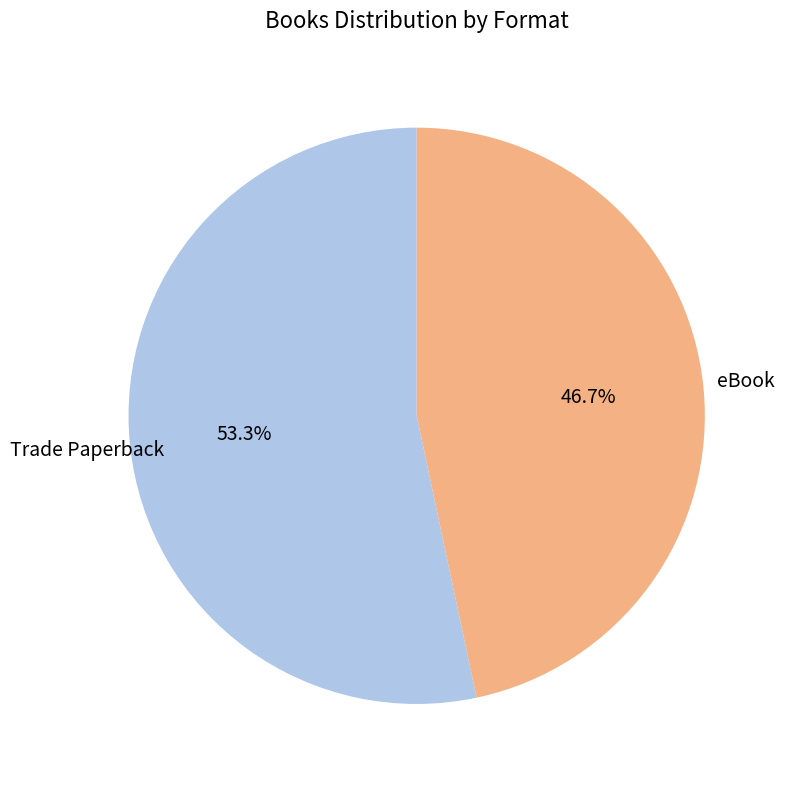

Is there a majority slice in this chart?

Yes